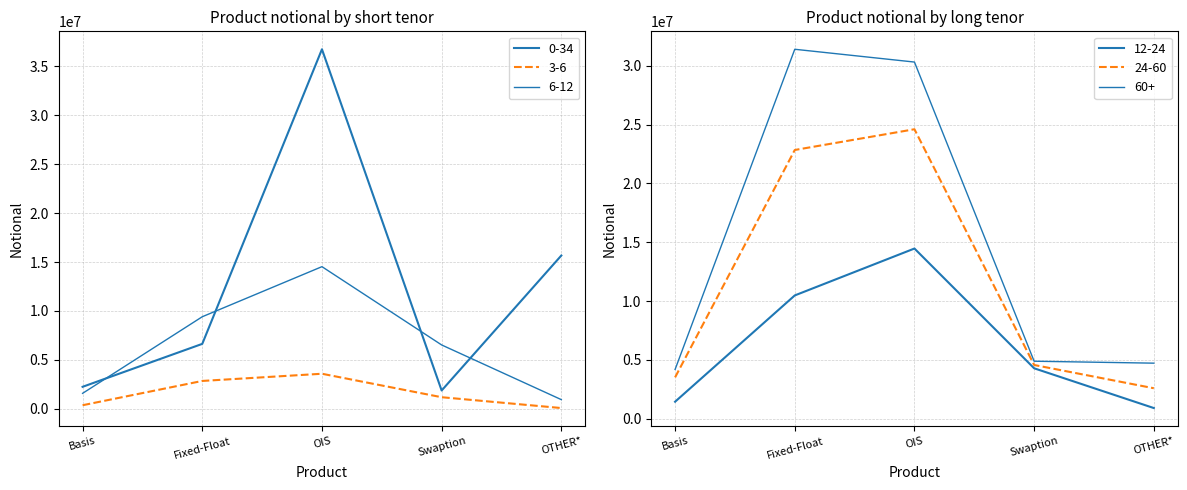

What is the difference between the 24-60 values at Swaption and OIS?

20030173